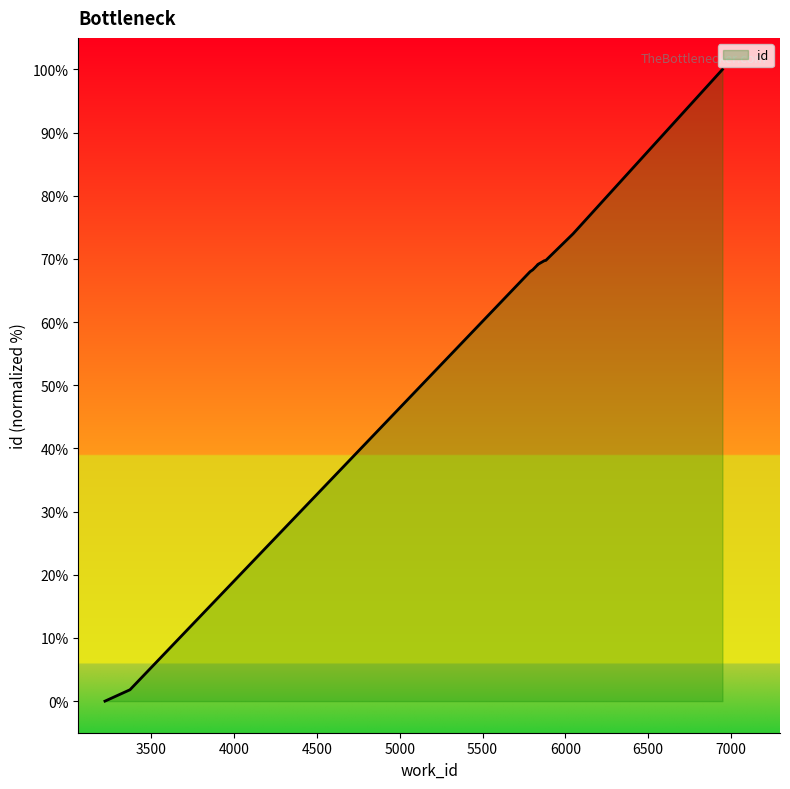

How many lines are shown in the chart?

1